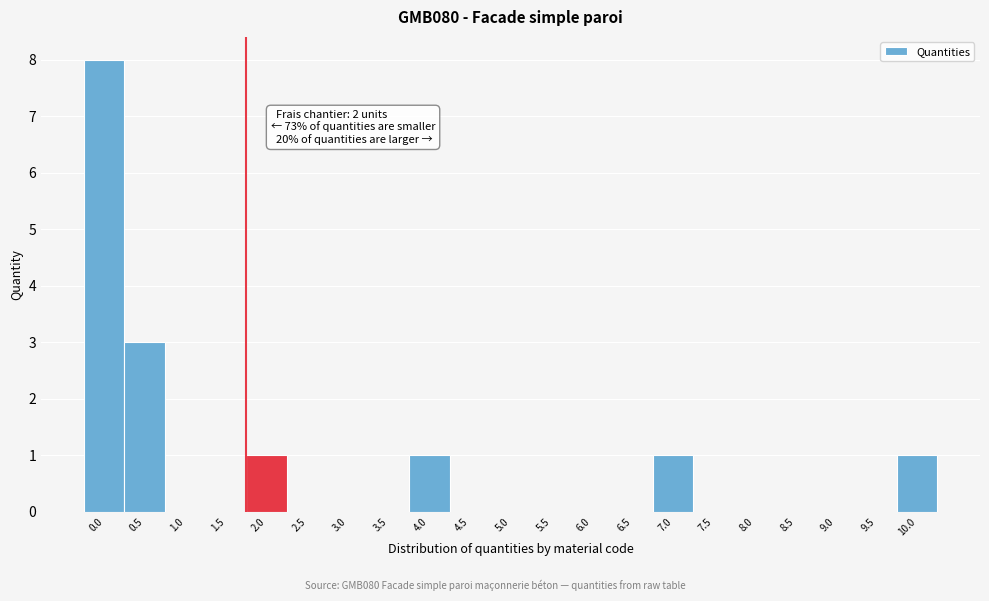

Reading left to right, list all the values displayed in this chart.

0.0=8	0.5=3	1.0=0	1.5=0	2.0=1	2.5=0	3.0=0	3.5=0	4.0=1	4.5=0	5.0=0	5.5=0	6.0=0	6.5=0	7.0=1	7.5=0	8.0=0	8.5=0	9.0=0	9.5=0	10.0=1